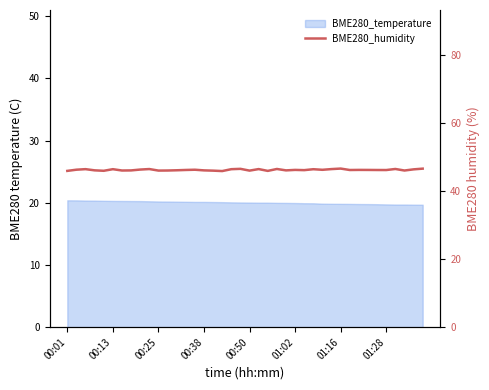

Does the chart display data point markers on the line(s)?

No